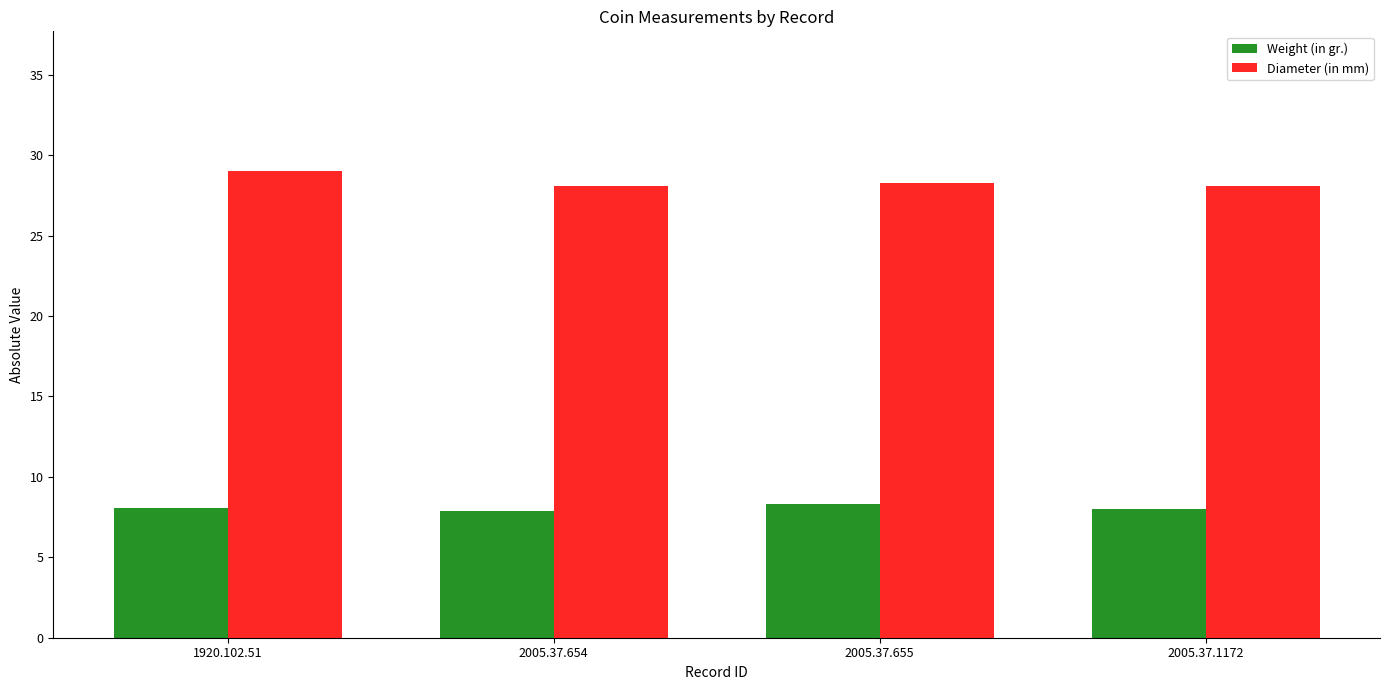

What is the approximate value of Diameter (in mm) at 2005.37.654?

28.1